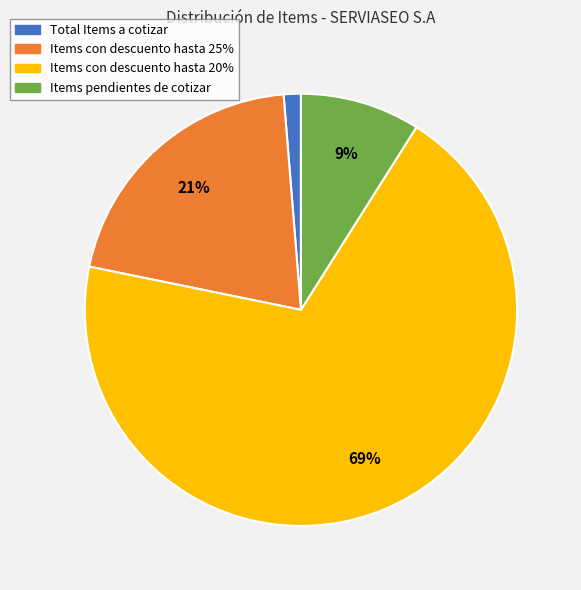

Rank the categories by value from highest to lowest.

Items con descuento hasta 20%, Items con descuento hasta 25%, Items pendientes de cotizar, Total Items a cotizar